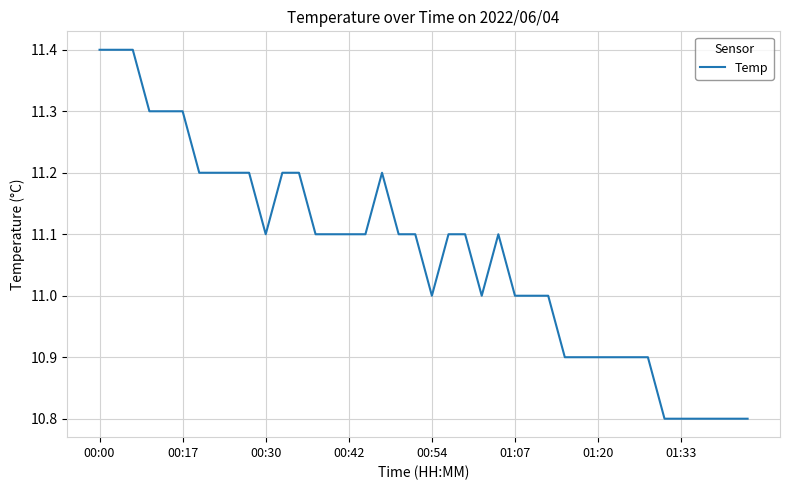

What is the greatest value displayed?

11.4